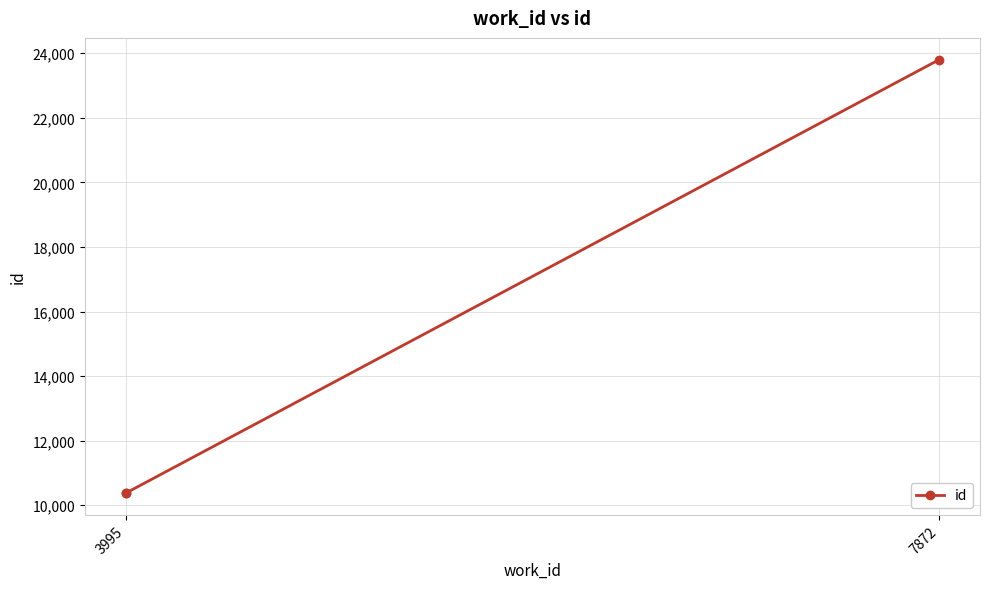

What is the difference between the maximum and minimum values?

13430